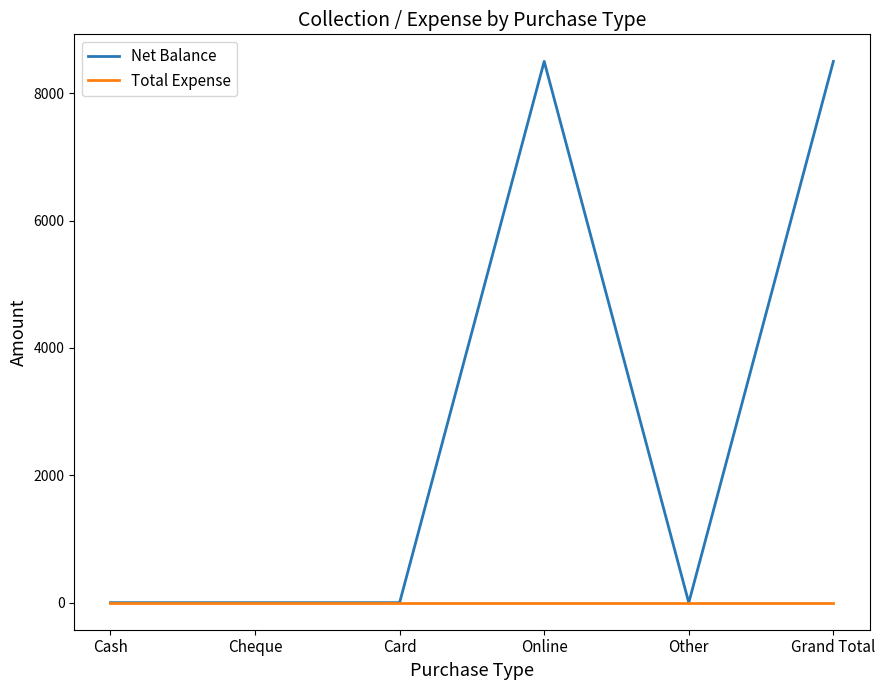

List the series in order of their peak value, highest first.

Net Balance, Total Expense